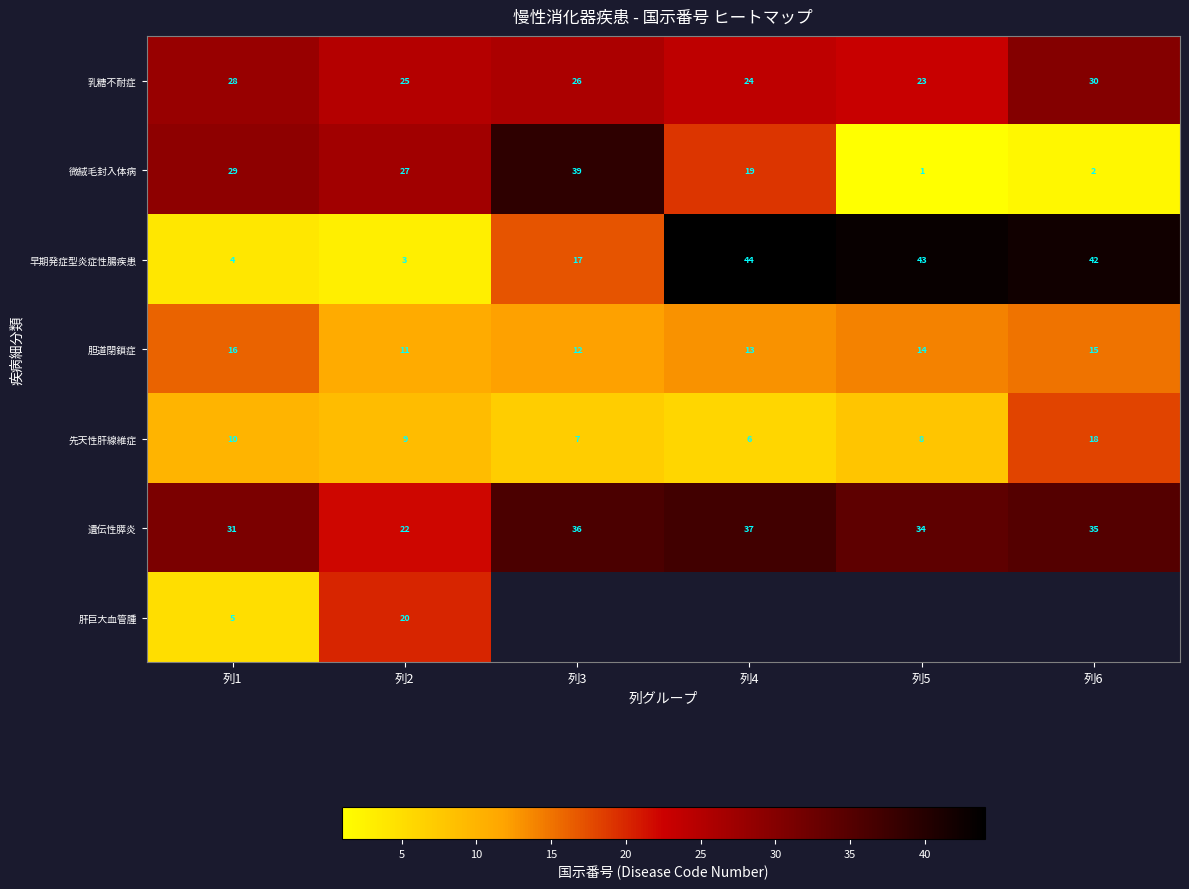

At which label does 微絨毛封入体病 reach its peak?

列3